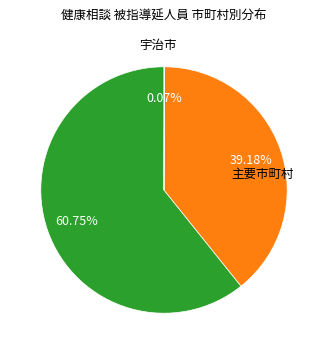

Is there any slice that represents more than half of the pie?

Yes